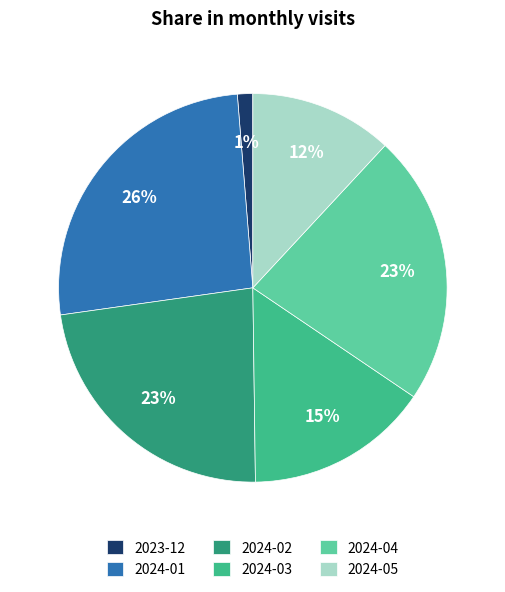

Is there a majority slice in this chart?

No